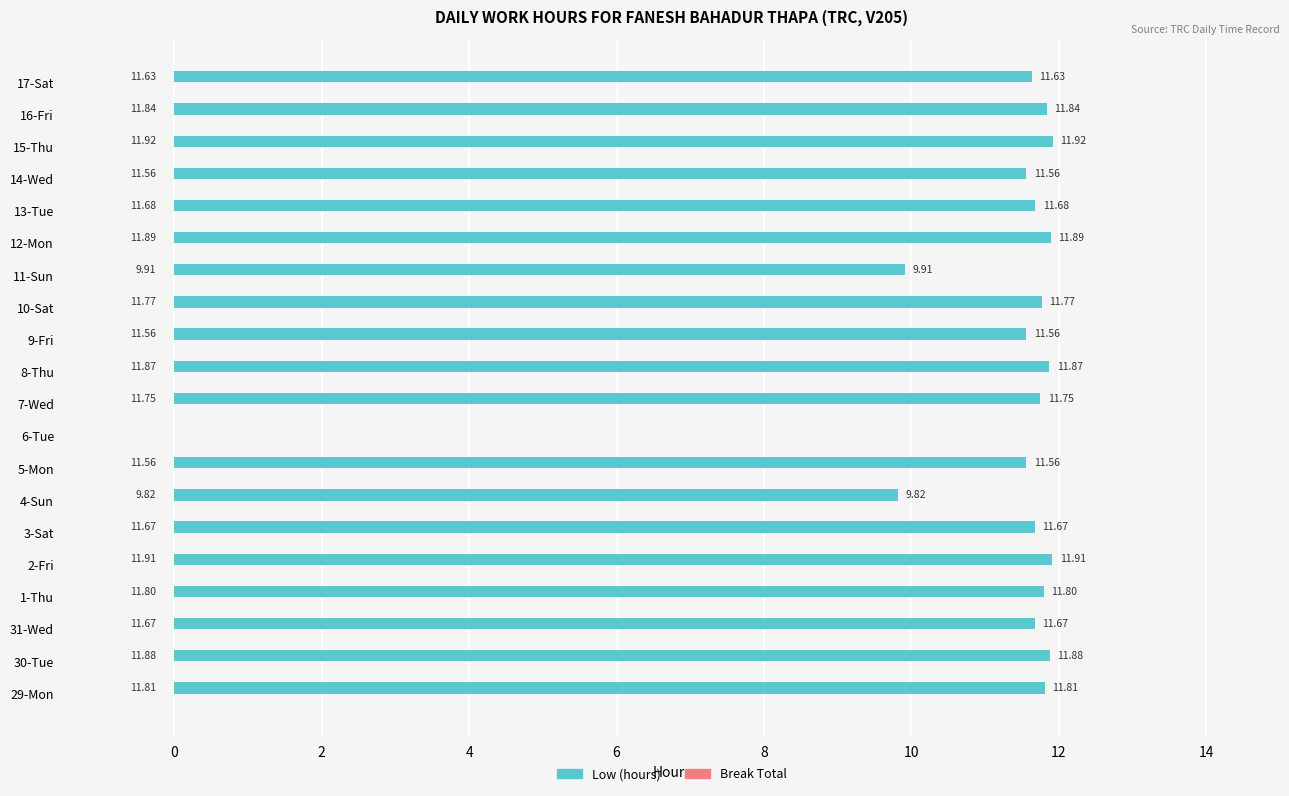

What is the sum of the values at 3-Sat and 11-Sun?

21.6